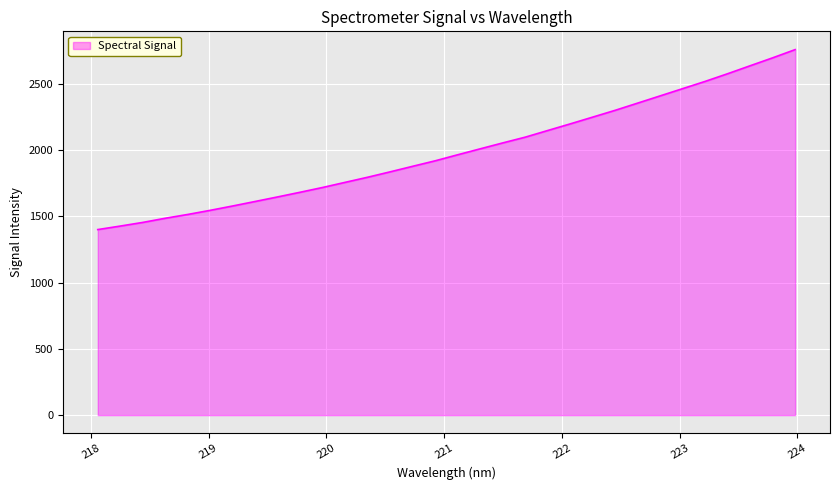

What is the sum of all values?

63697.3